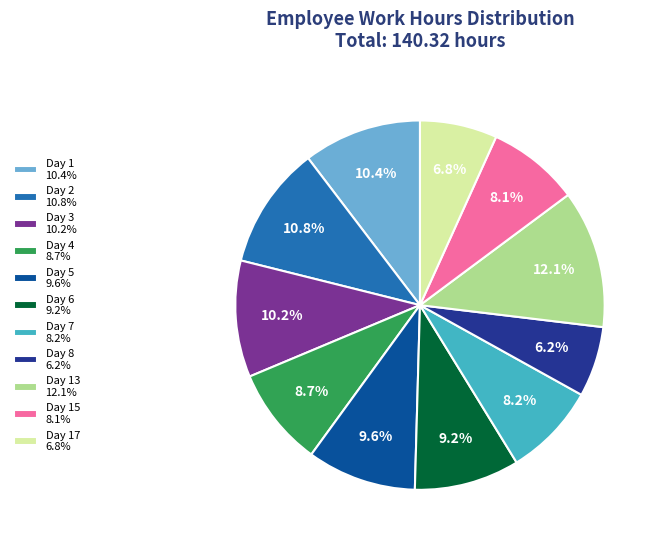

Which has a higher value, Day 8 6.2% or Day 4 8.7%?

Day 4 8.7%